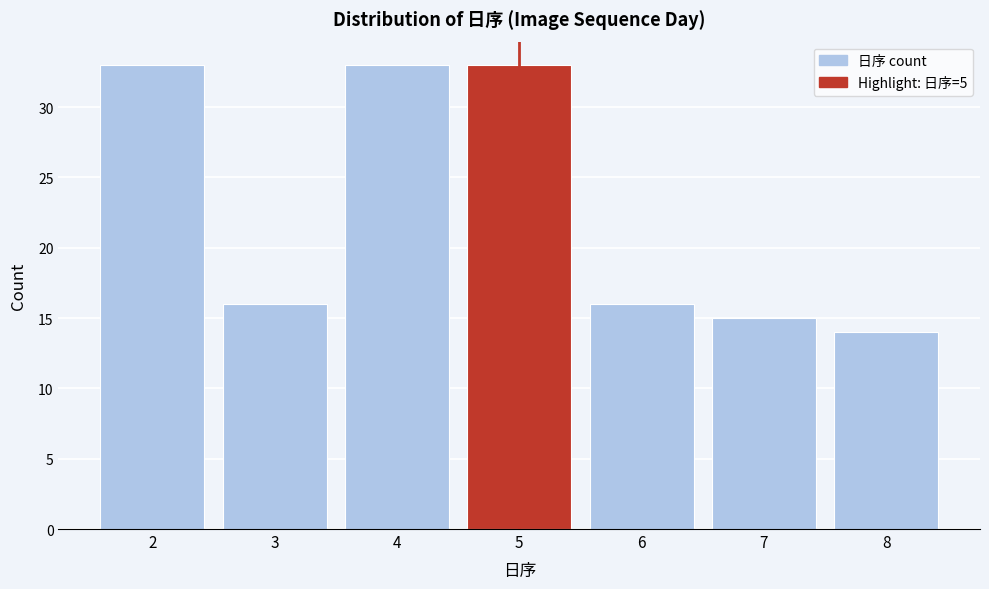

Reading left to right, transcribe all the data shown in this chart.

33	16	33	33	16	15	14